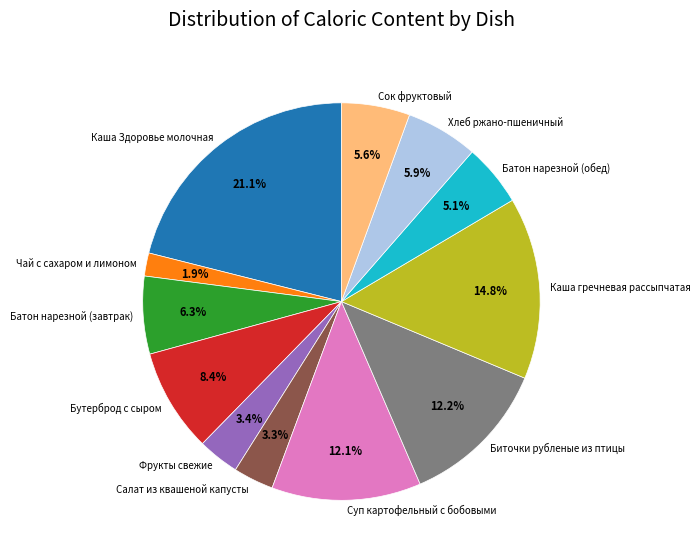

To the nearest percent, what is the difference between the Биточки рубленые из птицы and Сок фруктовый slice percentages?

7%